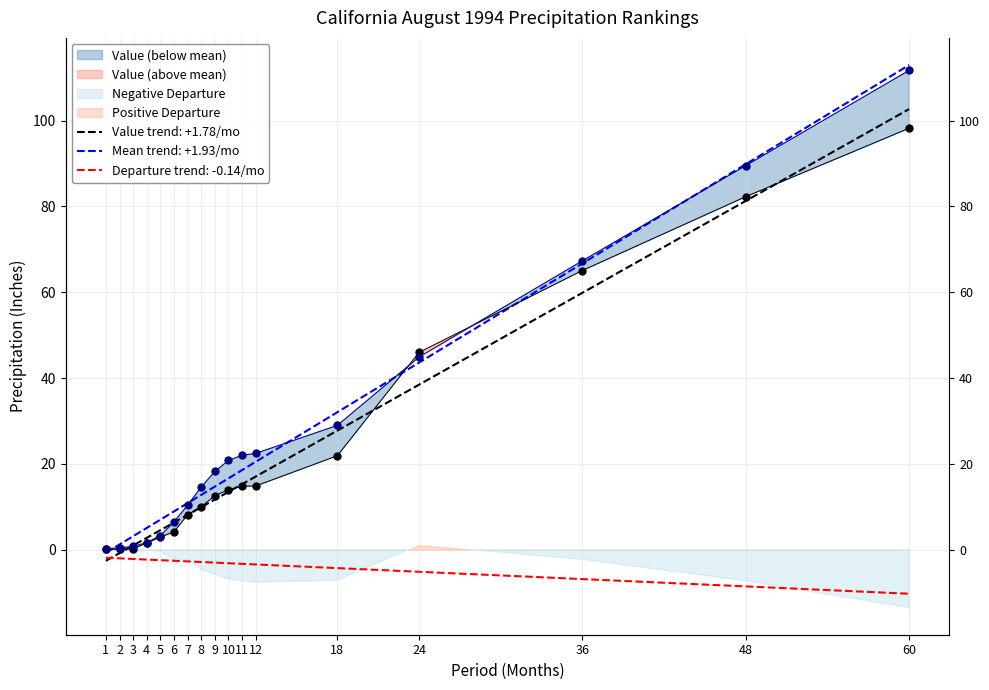

What is the difference between the highest and lowest values at 12?

7.6